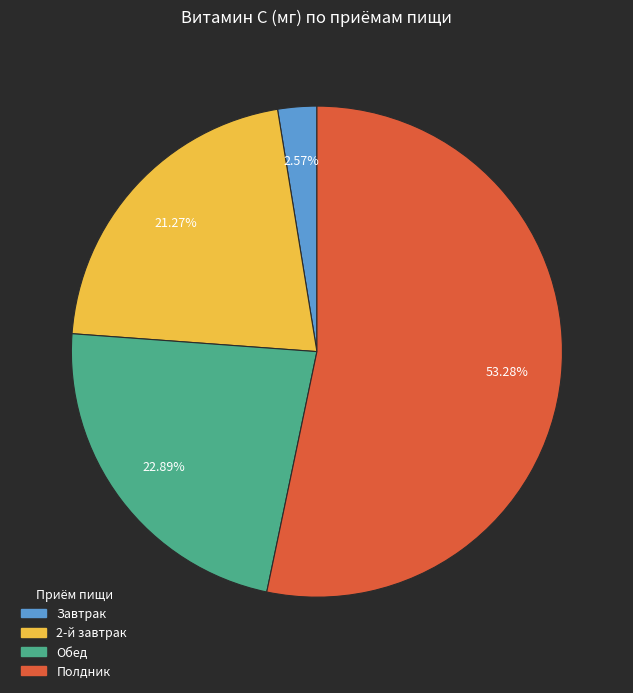

To the nearest percent, what percentage of the pie is 2-й завтрак?

21%